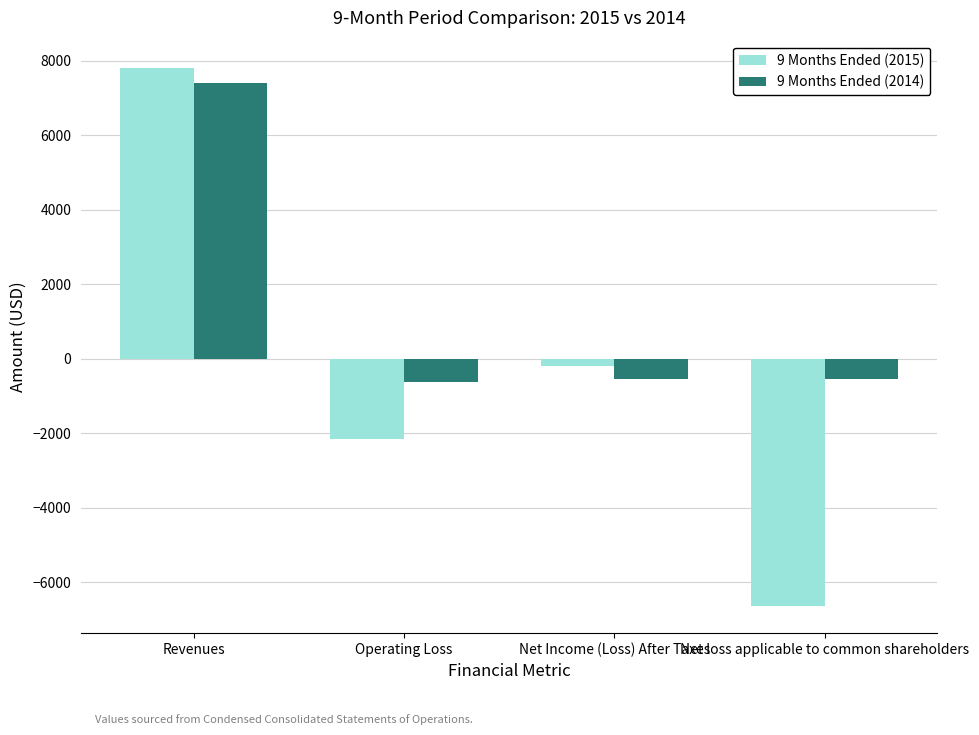

How many groups of bars are there?

4